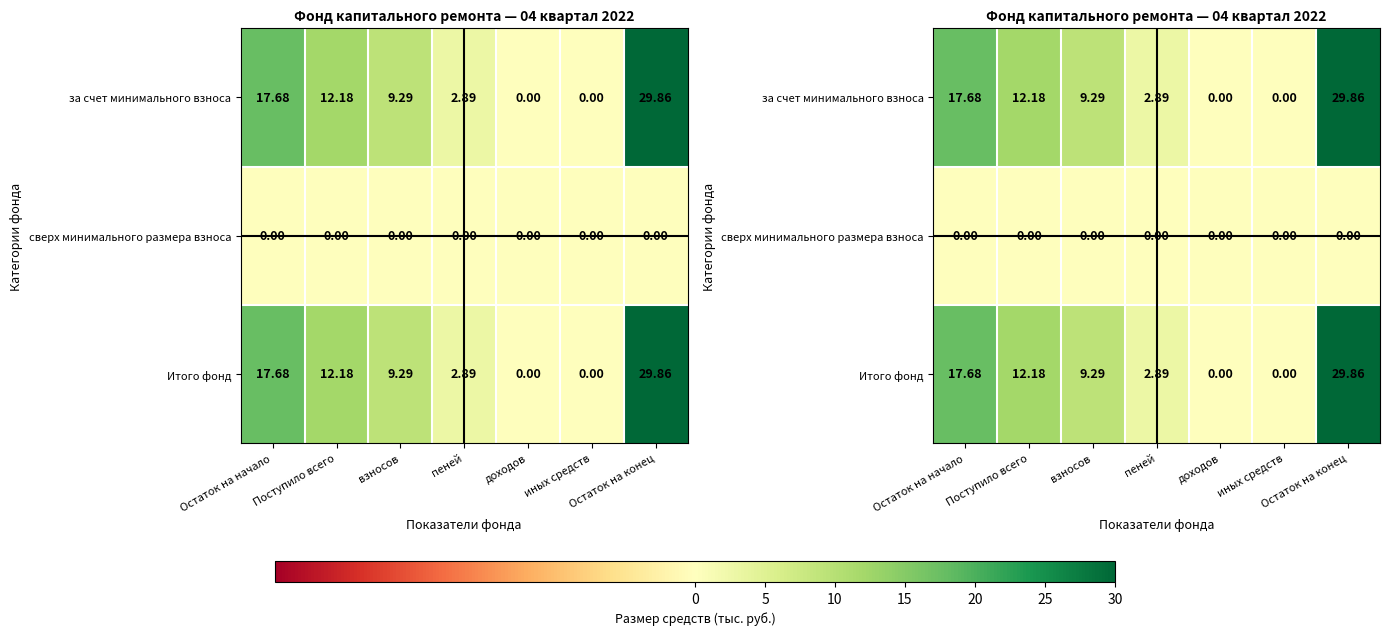

How many values in за счет минимального взноса are above zero?

5